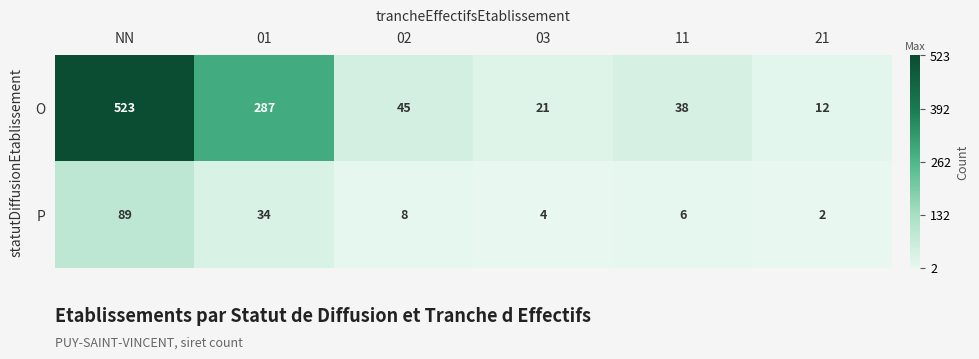

At which category does the chart reach its peak across all series?

NN